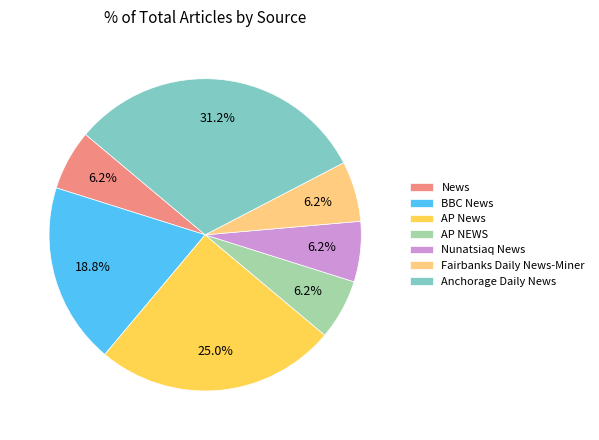

Which slice is the largest?

Anchorage Daily News